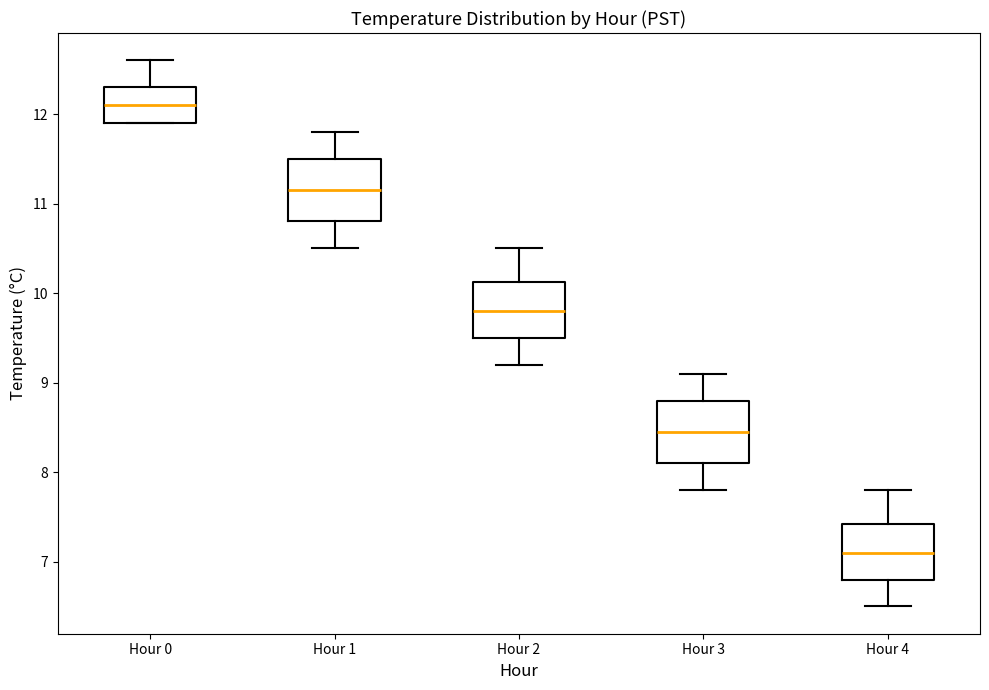

Which box has the lowest median line?

Hour 4